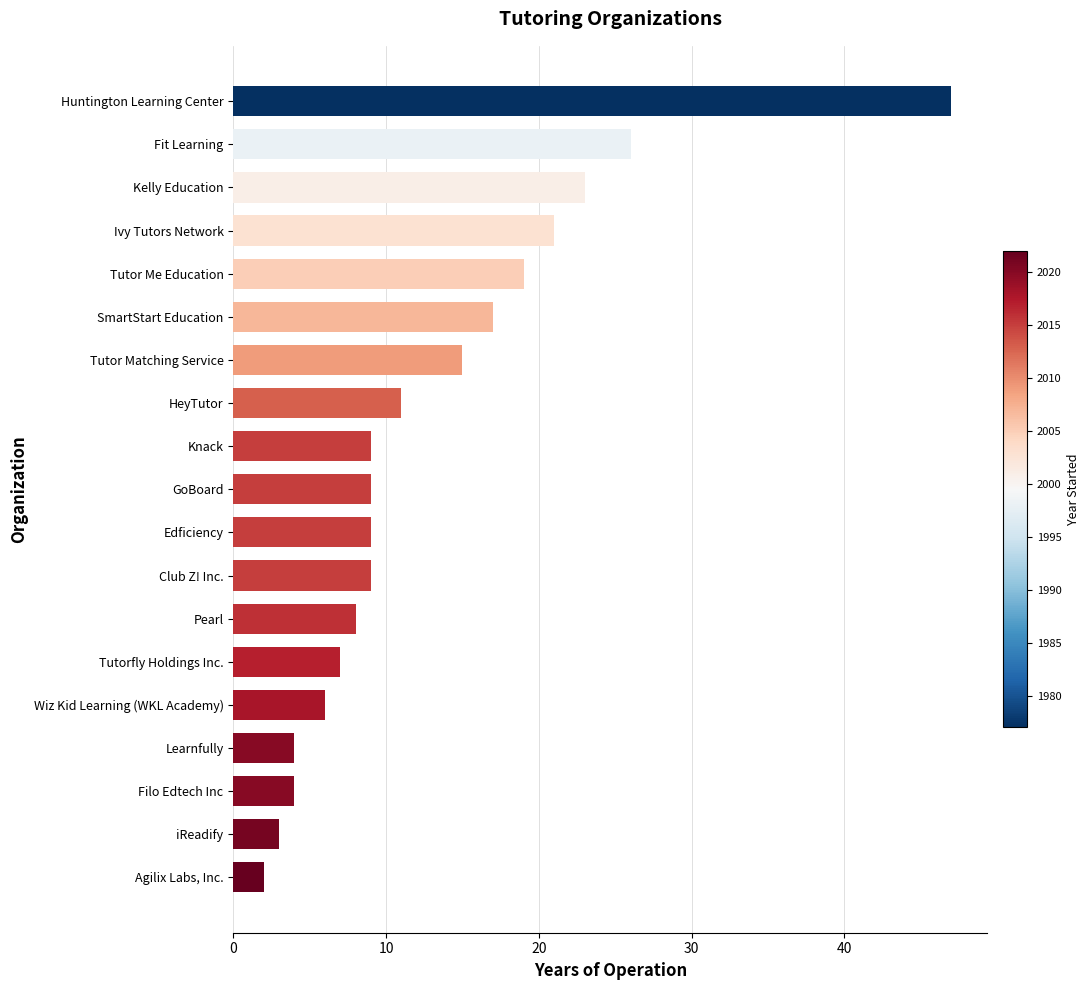

The chart shows a value of 15 at Tutor Matching Service. True or false?

True